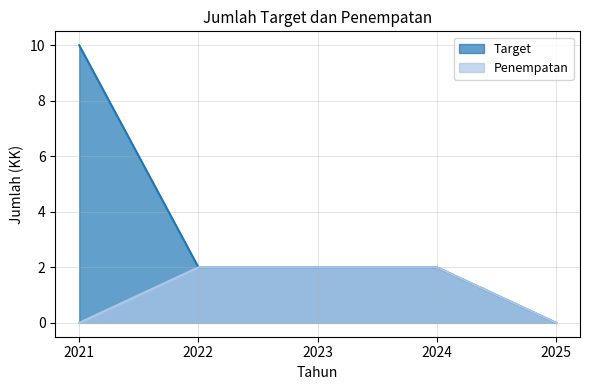

Is it true that Penempatan equals 0 at 2021?

True